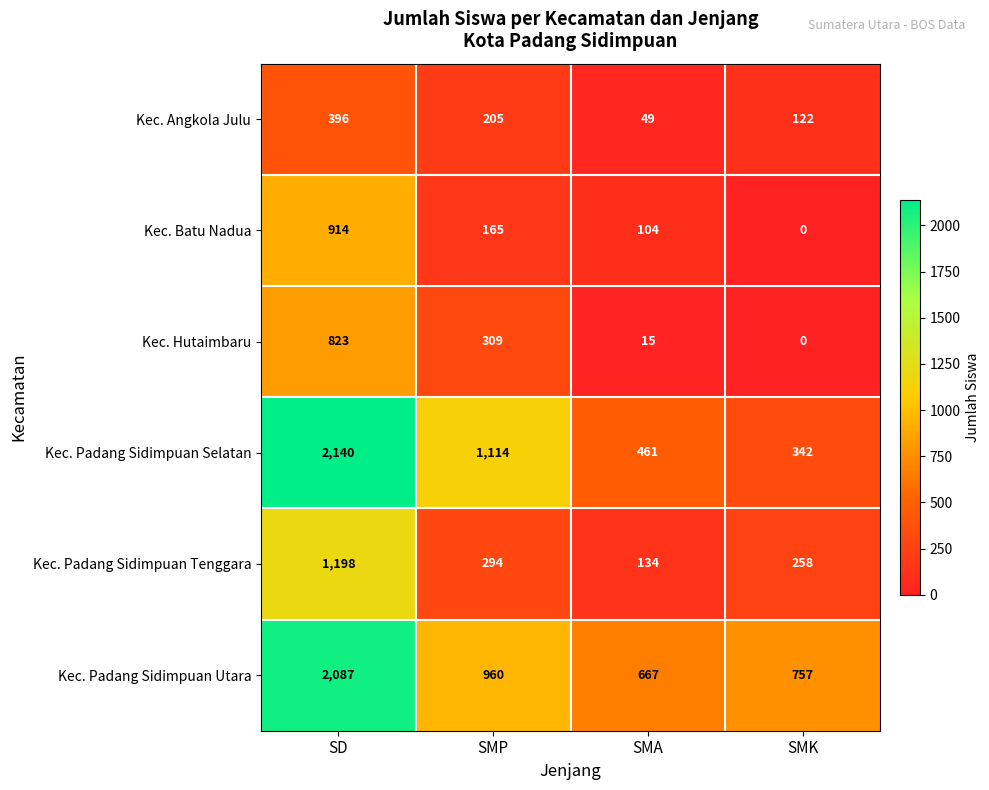

How many categories are shown in the chart?

4